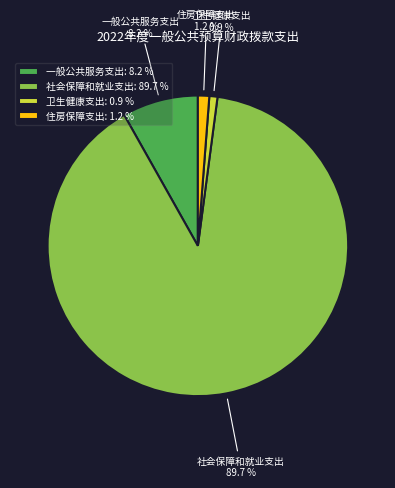

Is 社会保障和就业支出 the majority of the pie?

Yes